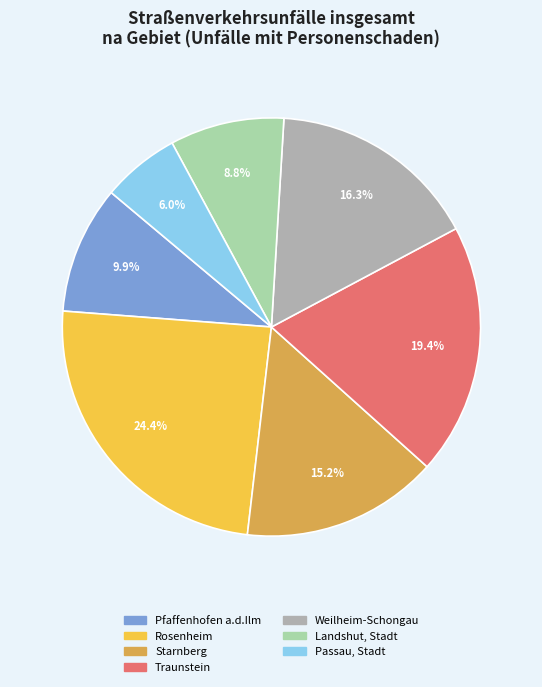

Is there any slice that represents more than half of the pie?

No